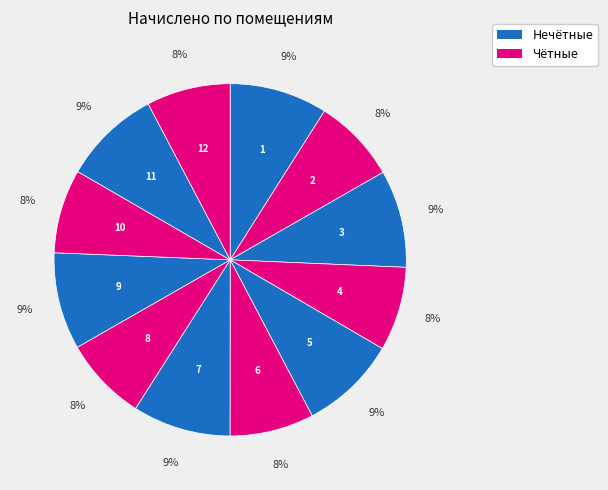

Count the number of slices in the pie.

12